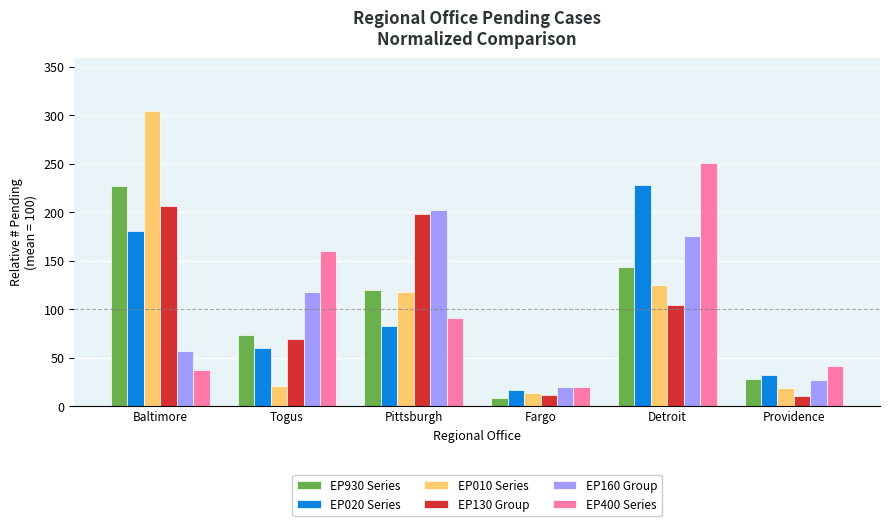

List the labels in order of EP020 Series value, smallest first.

Fargo, Providence, Togus, Pittsburgh, Baltimore, Detroit